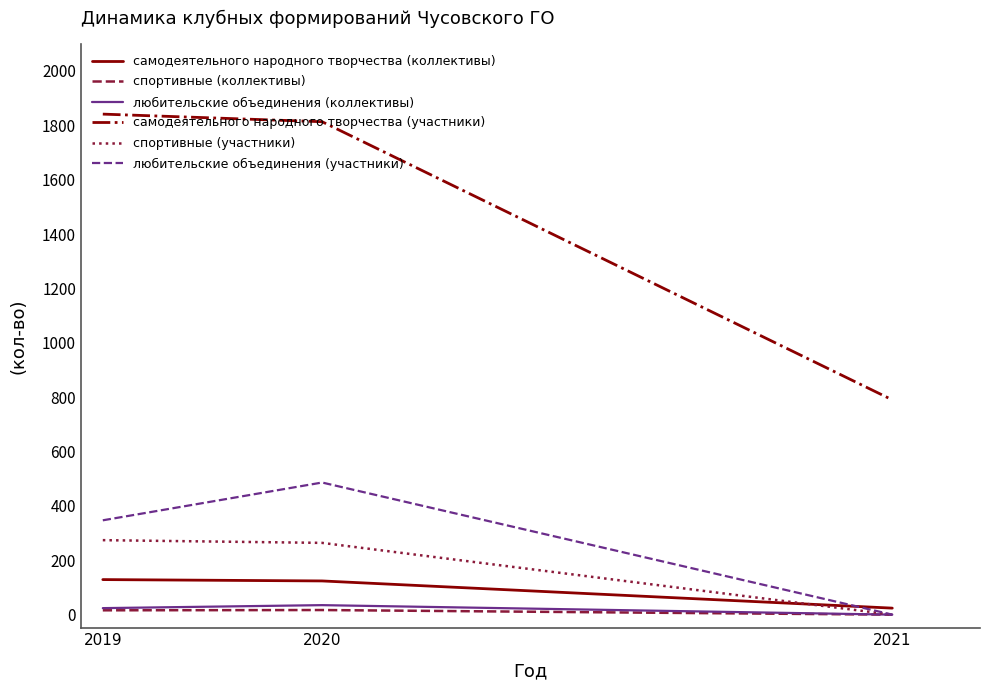

At how many categories does at least one series exceed 182?

3